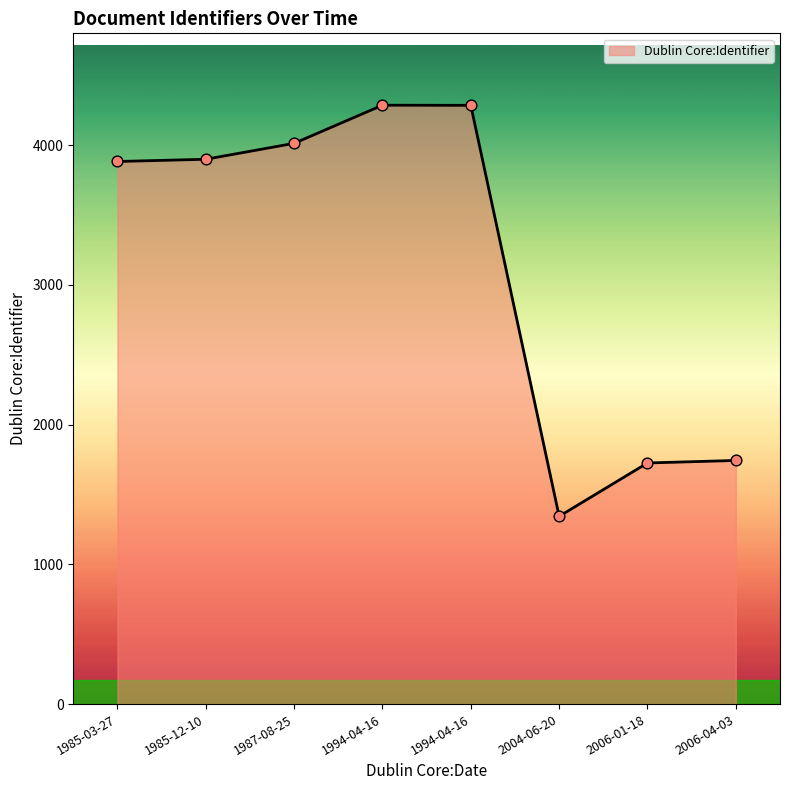

What is the change in value from 1985-03-27 to 2006-01-18?

-2158